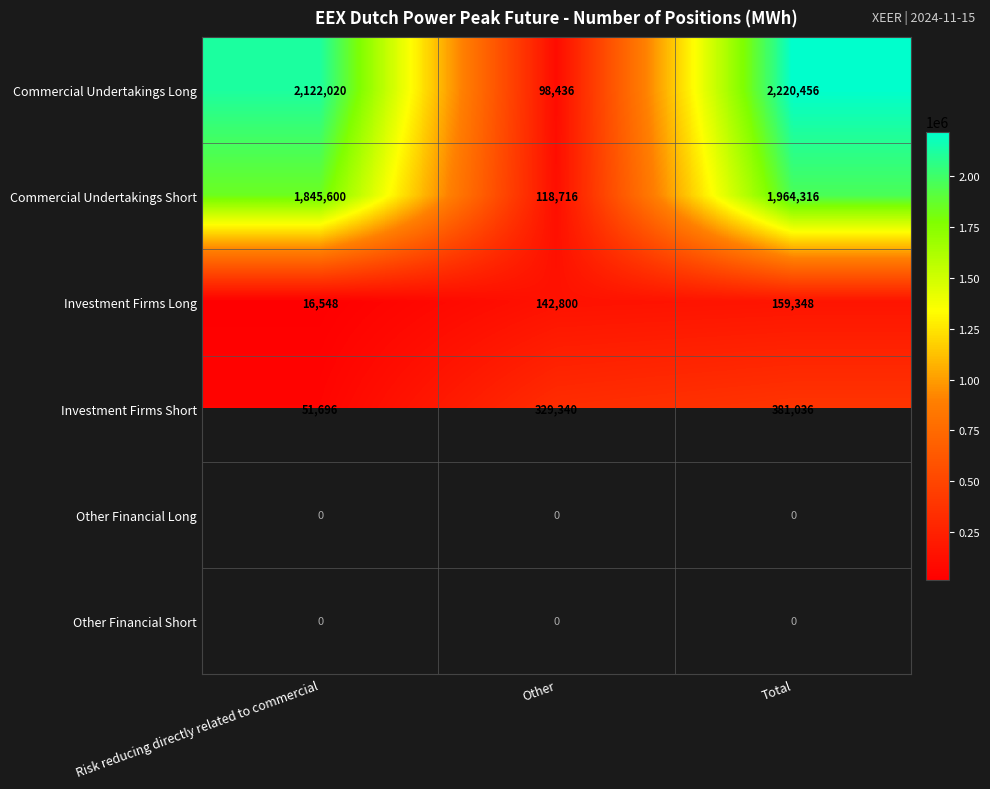

How many series are shown in this chart?

6